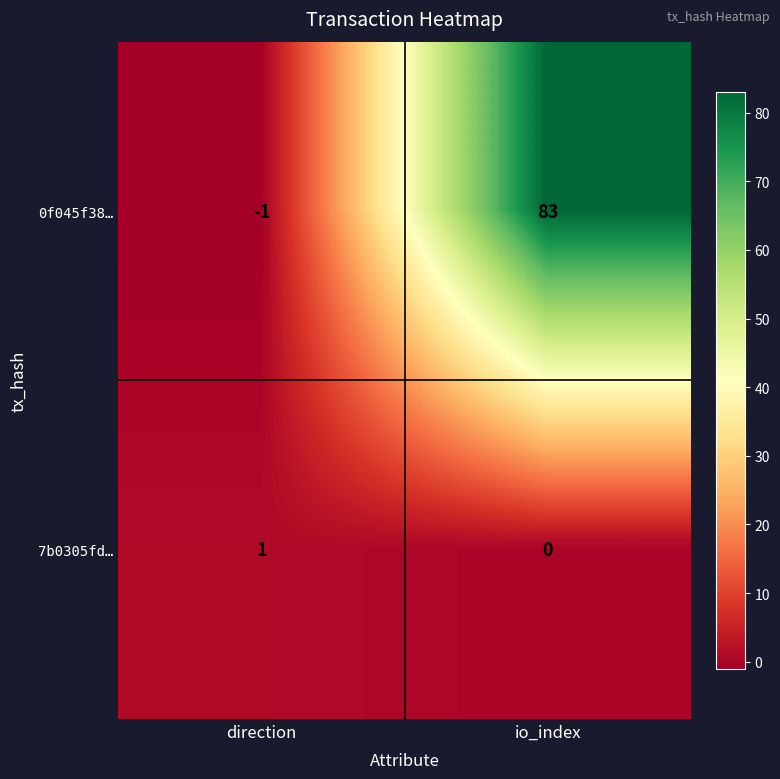

Which series has the largest range (max minus min)?

0f045f38…